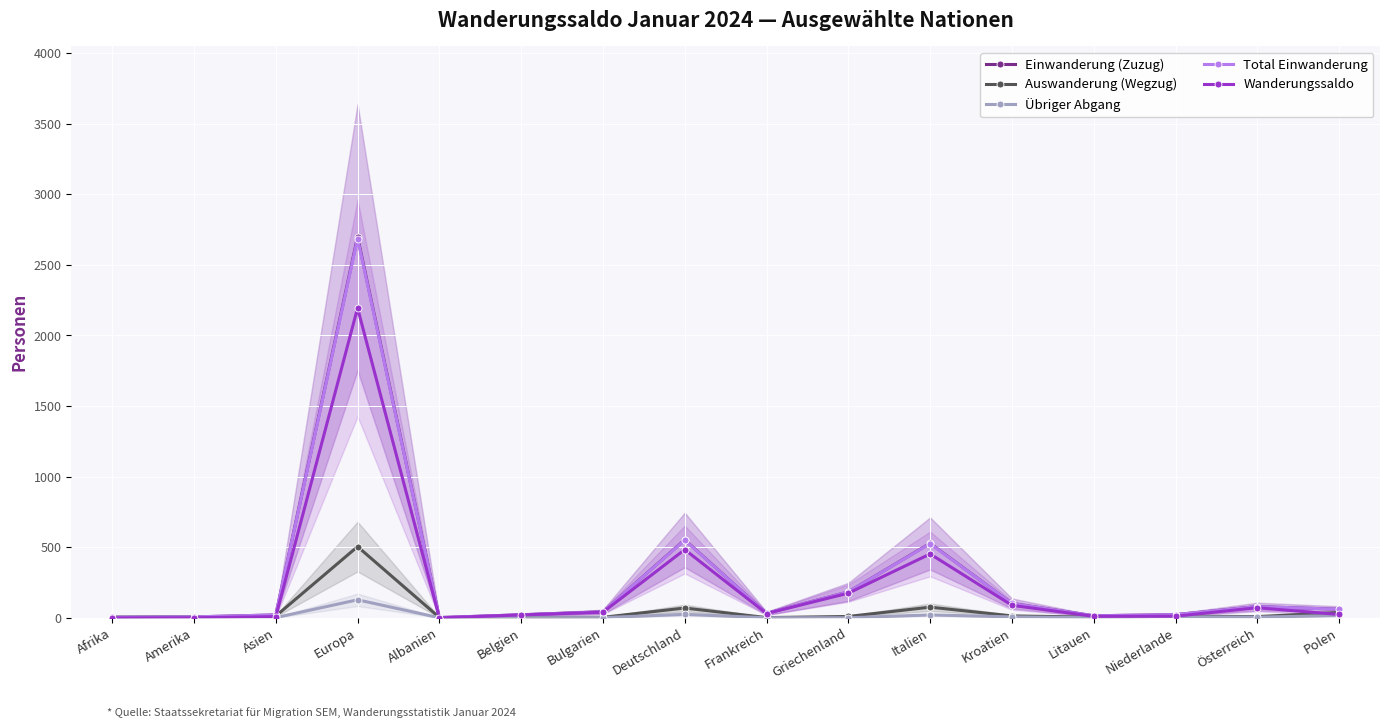

Which category has the highest value in the Total Einwanderung series?

Europa